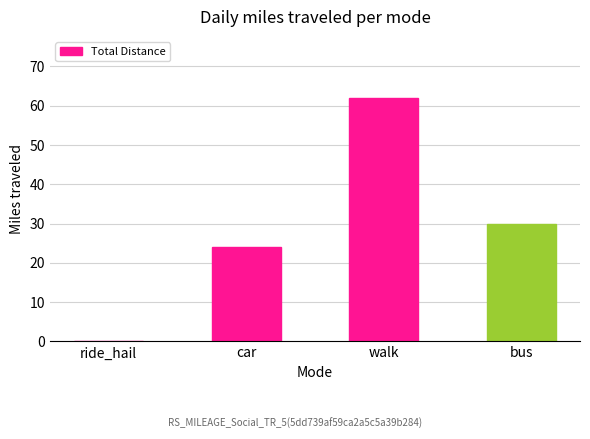

What is the sum of the values at bus and car?

54